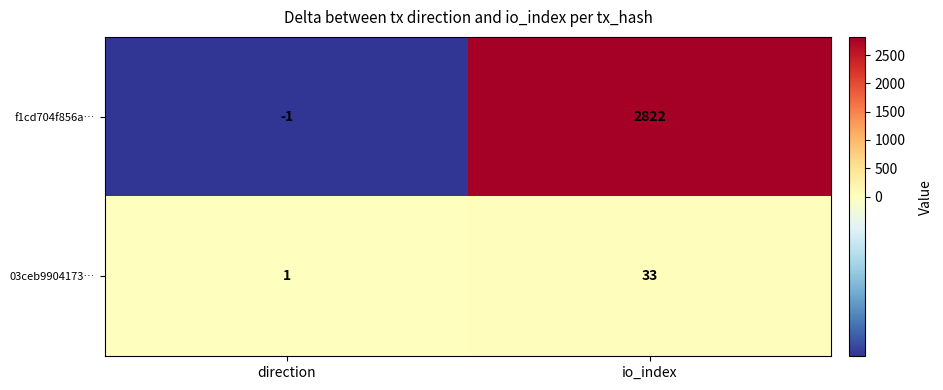

Between direction and io_index, which series saw the biggest shift?

f1cd704f856a…